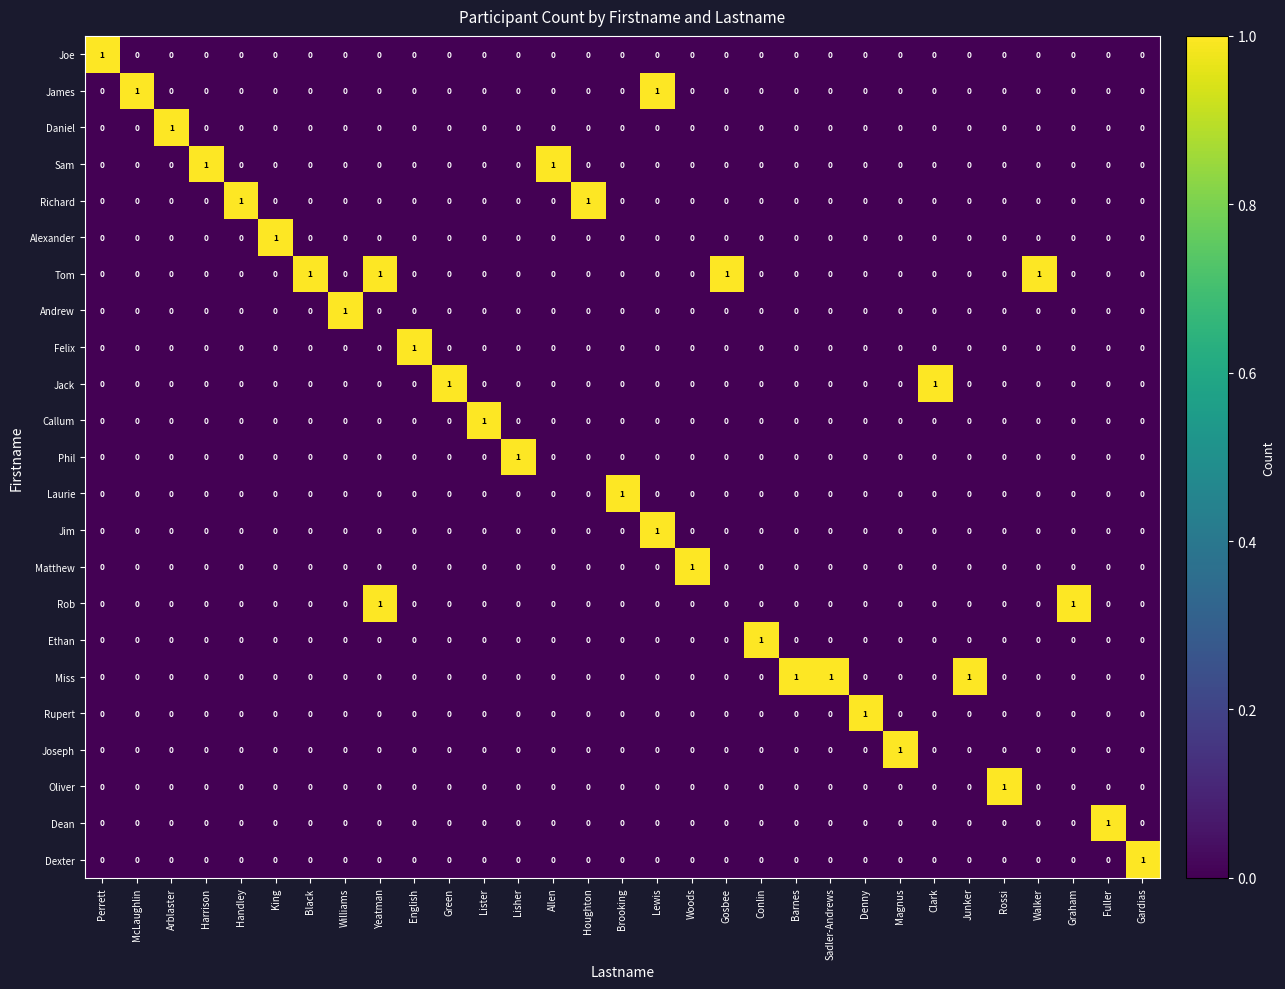

The value of Ethan at Allen is -1. True or false?

False